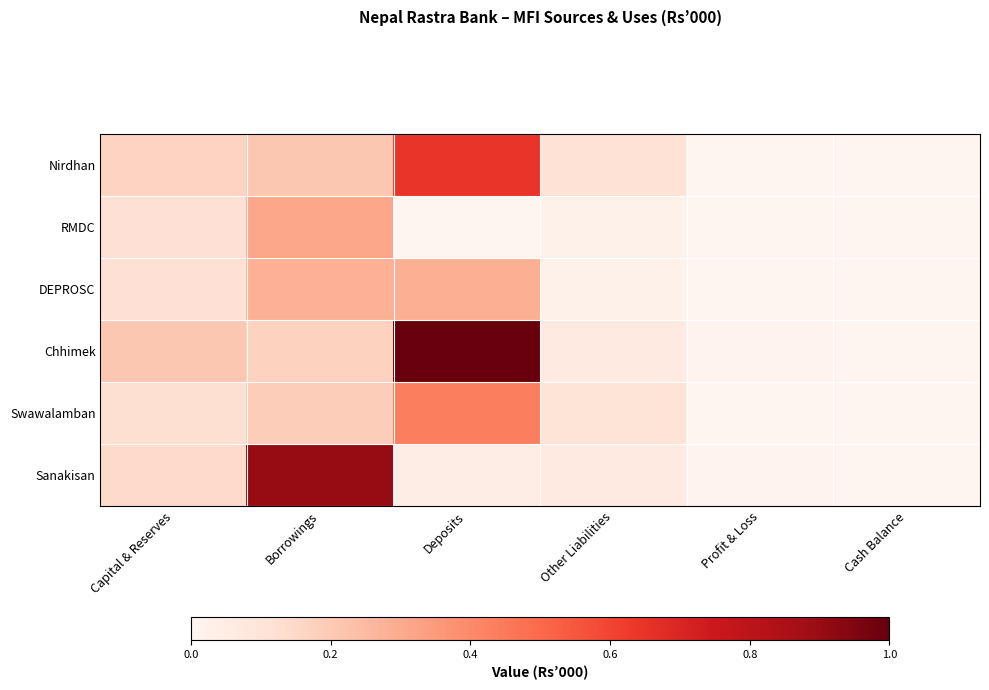

At how many categories does at least one series exceed 0?

6